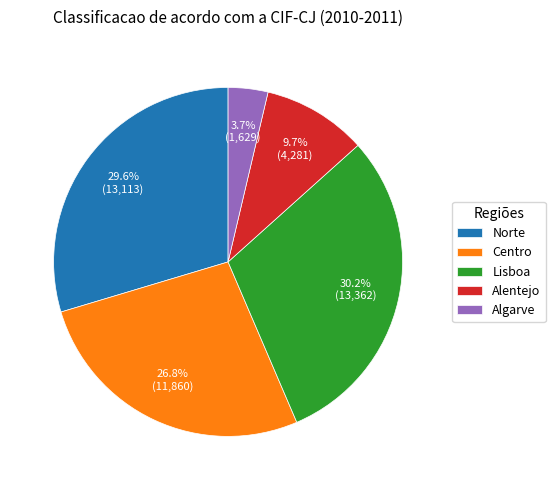

Is the sum of Lisboa and Algarve greater than half?

No